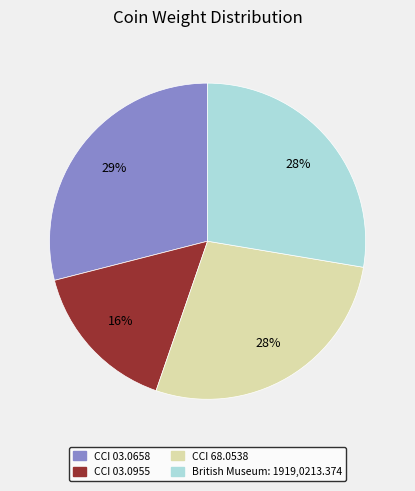

Does any single category account for the majority?

No